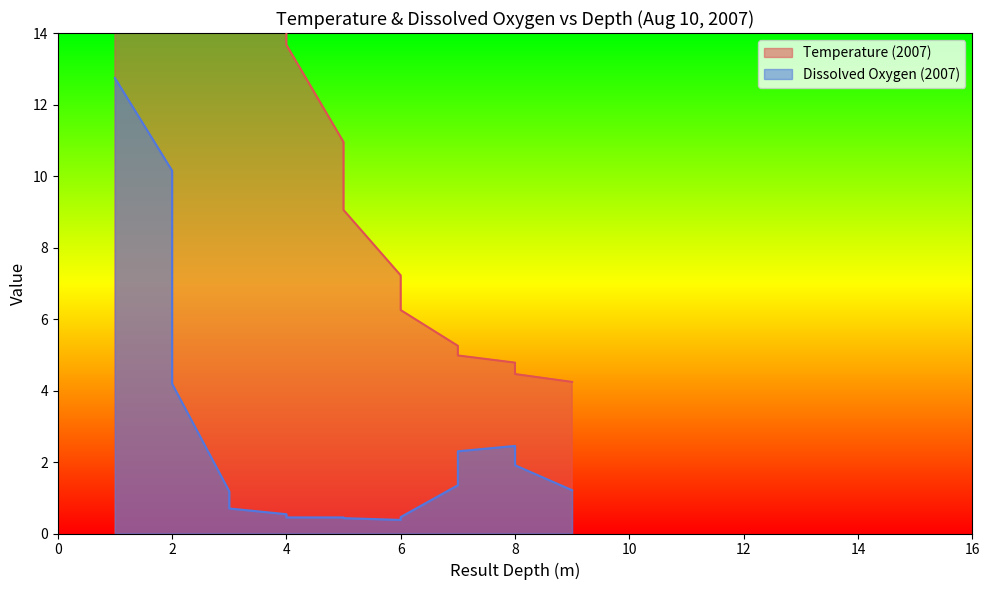

What is the total value across all series at 7?

6.6